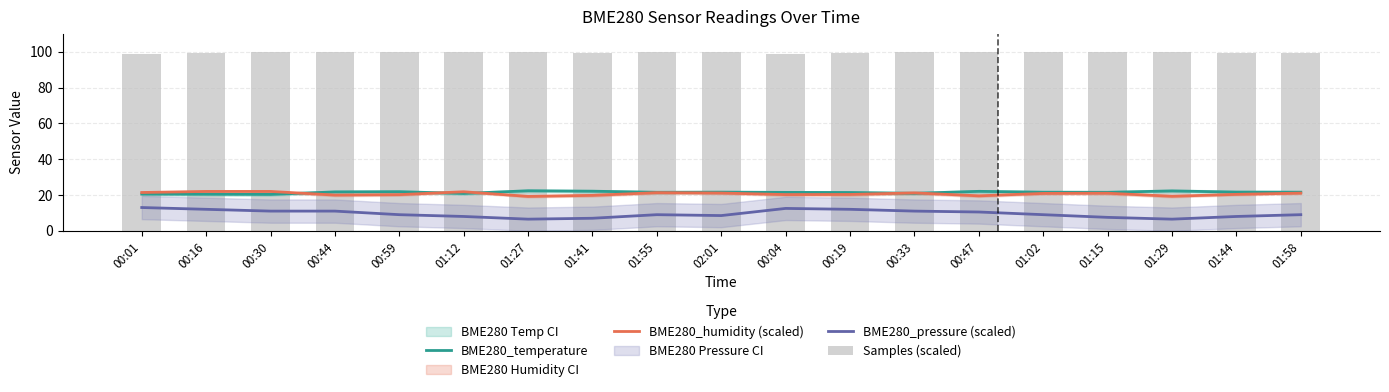

Read the BME280_pressure (scaled) value at 00:59.

9.0